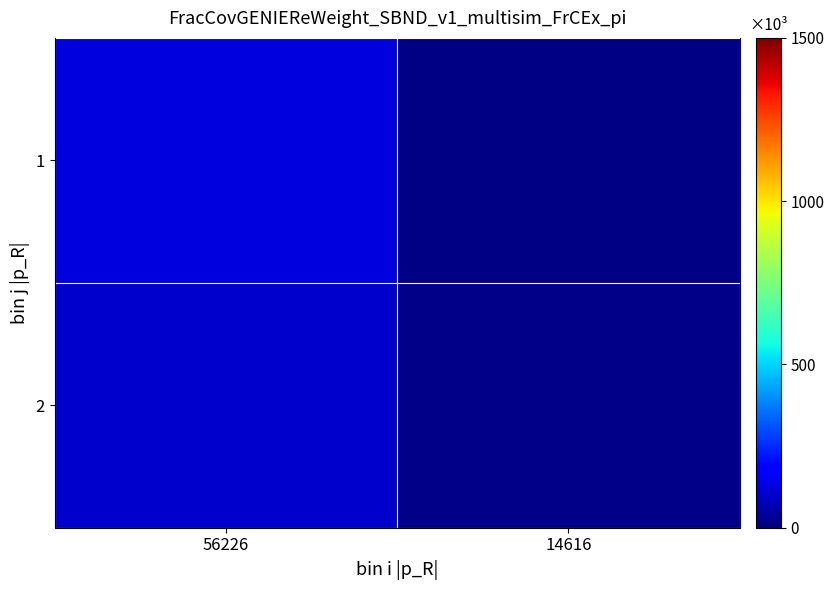

Which category has the lowest value across all series?

14616